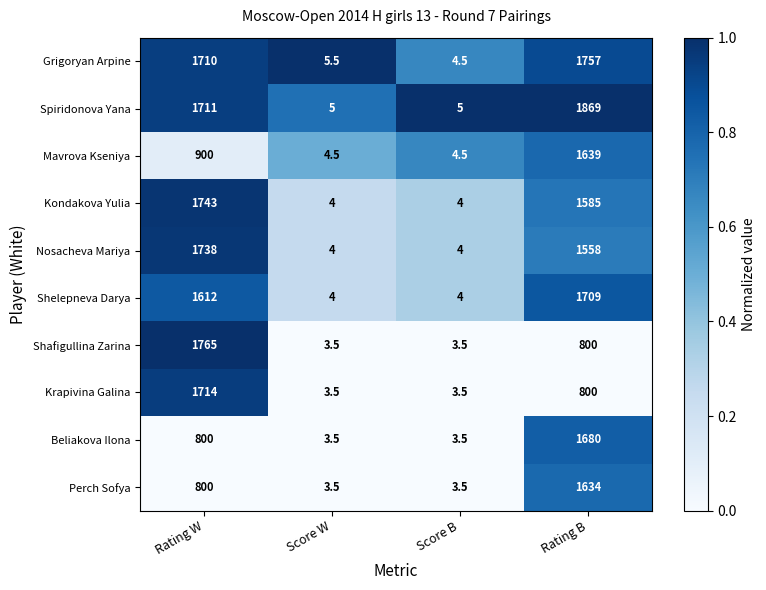

What is the total value across all series at Rating W?

14493.0